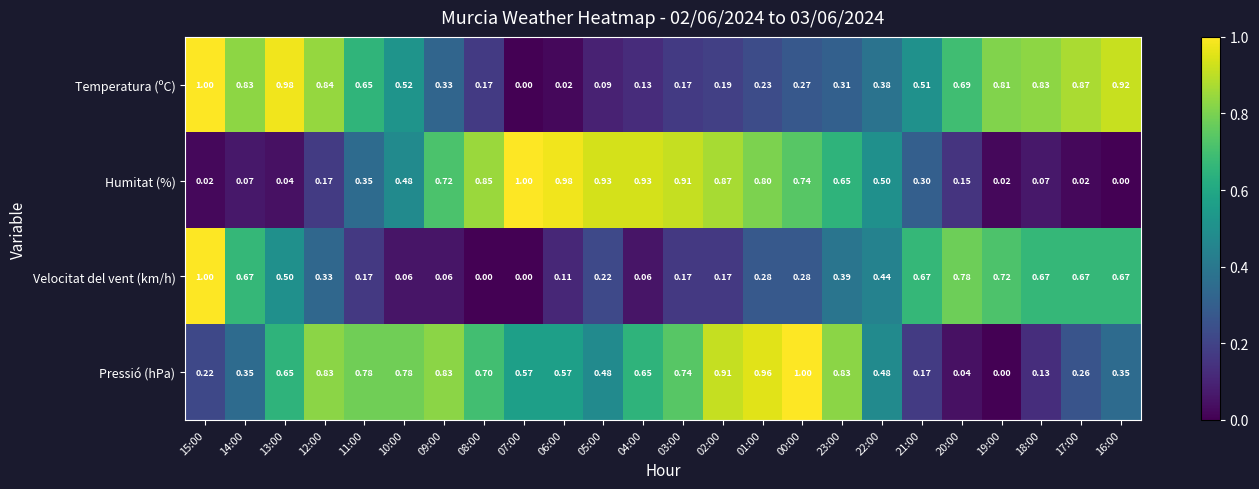

Is the value of Pressió (hPa) at 23:00 greater than the value of Humitat (%) at 18:00?

Yes